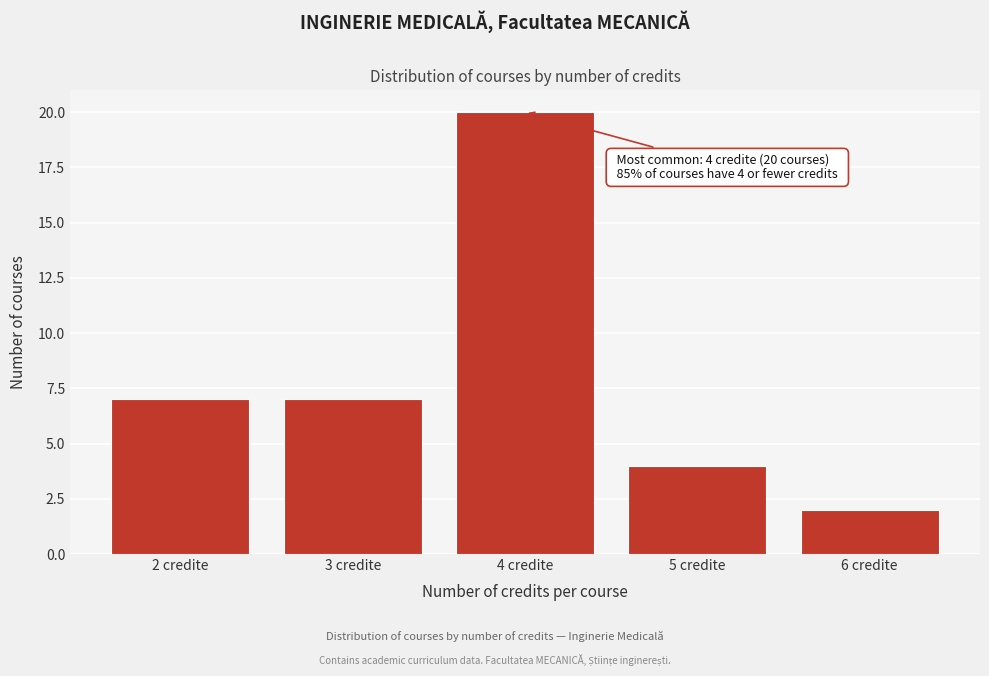

Reading right to left, transcribe all the data shown in this chart.

6 credite=2	5 credite=4	4 credite=20	3 credite=7	2 credite=7